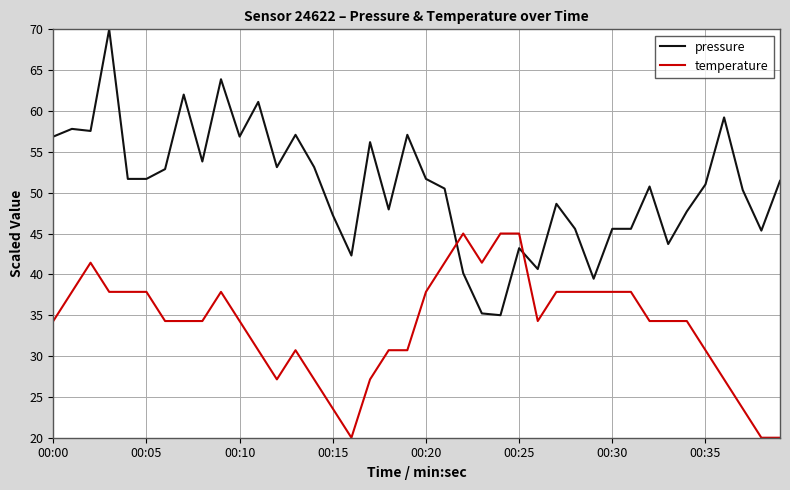

How many times do temperature and pressure cross each other?

2